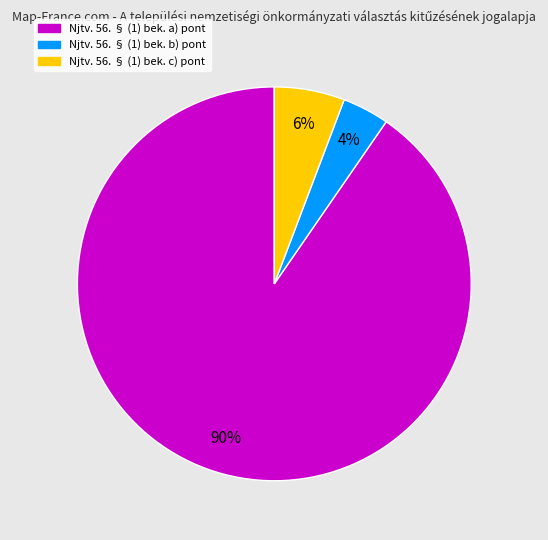

The Njtv. 56. § (1) bek. a) pont slice represents 99% of the pie. True or false?

False